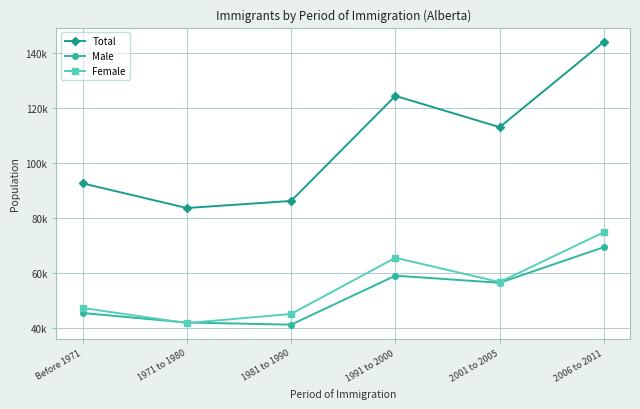

True or false: Male has more than 2 points higher than both neighbors.

False